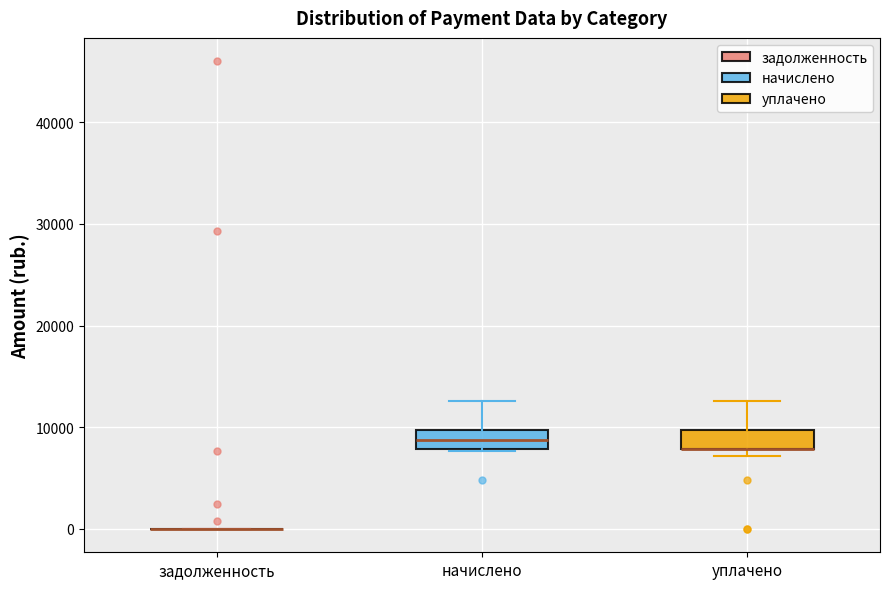

Reading left to right, transcribe this box plot: for each box, give where its median line is, the range the box spans, and where its two whiskers end, as read against the y-axis. The values are not printed on the chart, so give them approximately, as read against the axis.

задолженность: box collapsed to a line at 0, whiskers 0 to 0
начислено: median 9000, box 8000 to 10000, whiskers 8000 to 13000
уплачено: median 8000 (drawn on the box's lower edge), box 8000 to 10000, whiskers 7000 to 13000